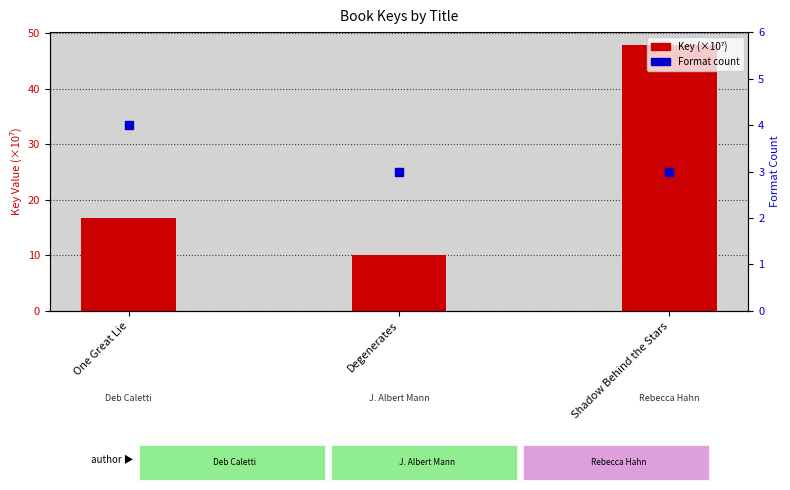

Which series reaches the minimum Y coordinate?

Format count